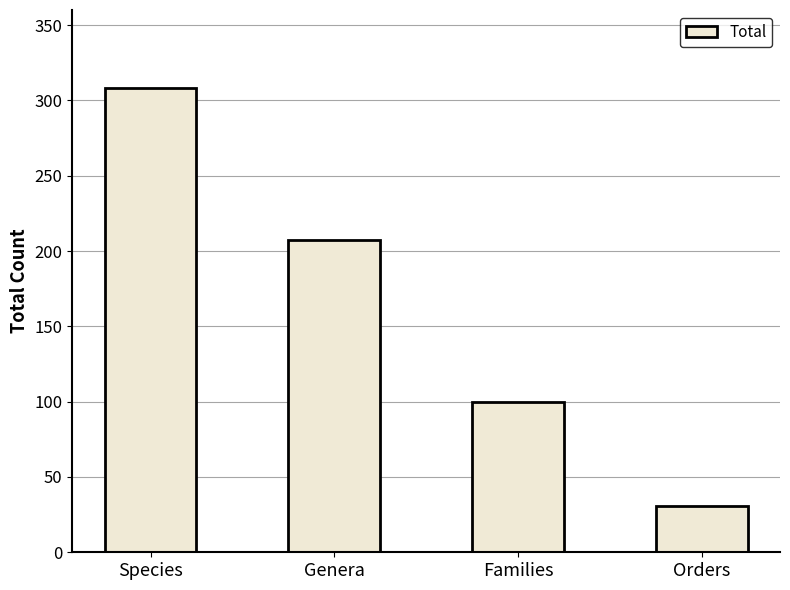

What position from the left is Species?

1